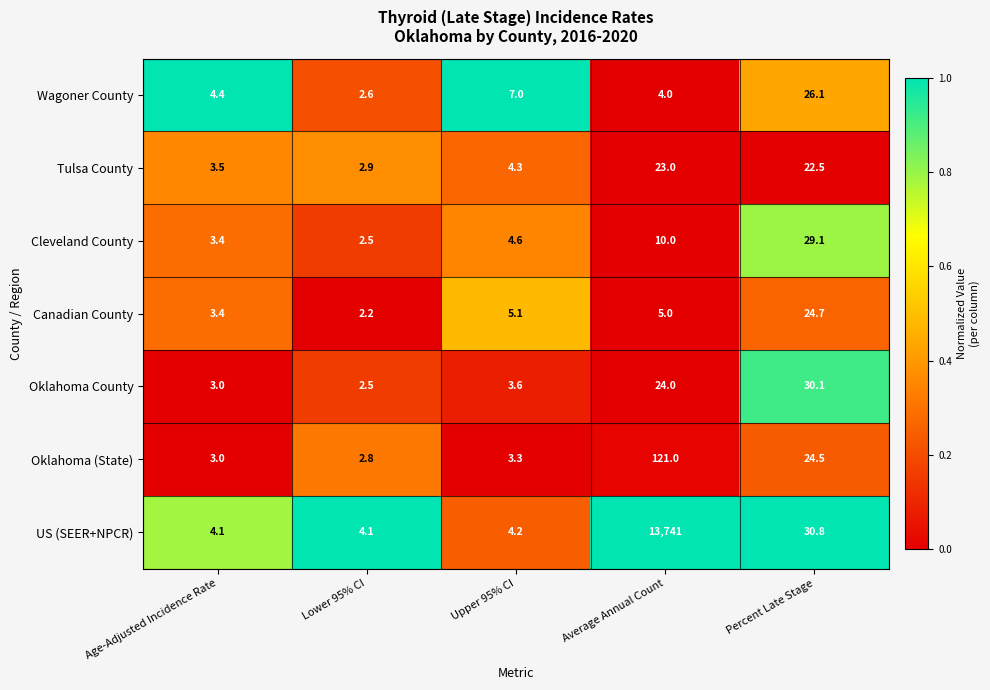

Rank the series by their maximum value, from highest to lowest.

US (SEER+NPCR), Oklahoma (State), Oklahoma County, Cleveland County, Wagoner County, Canadian County, Tulsa County